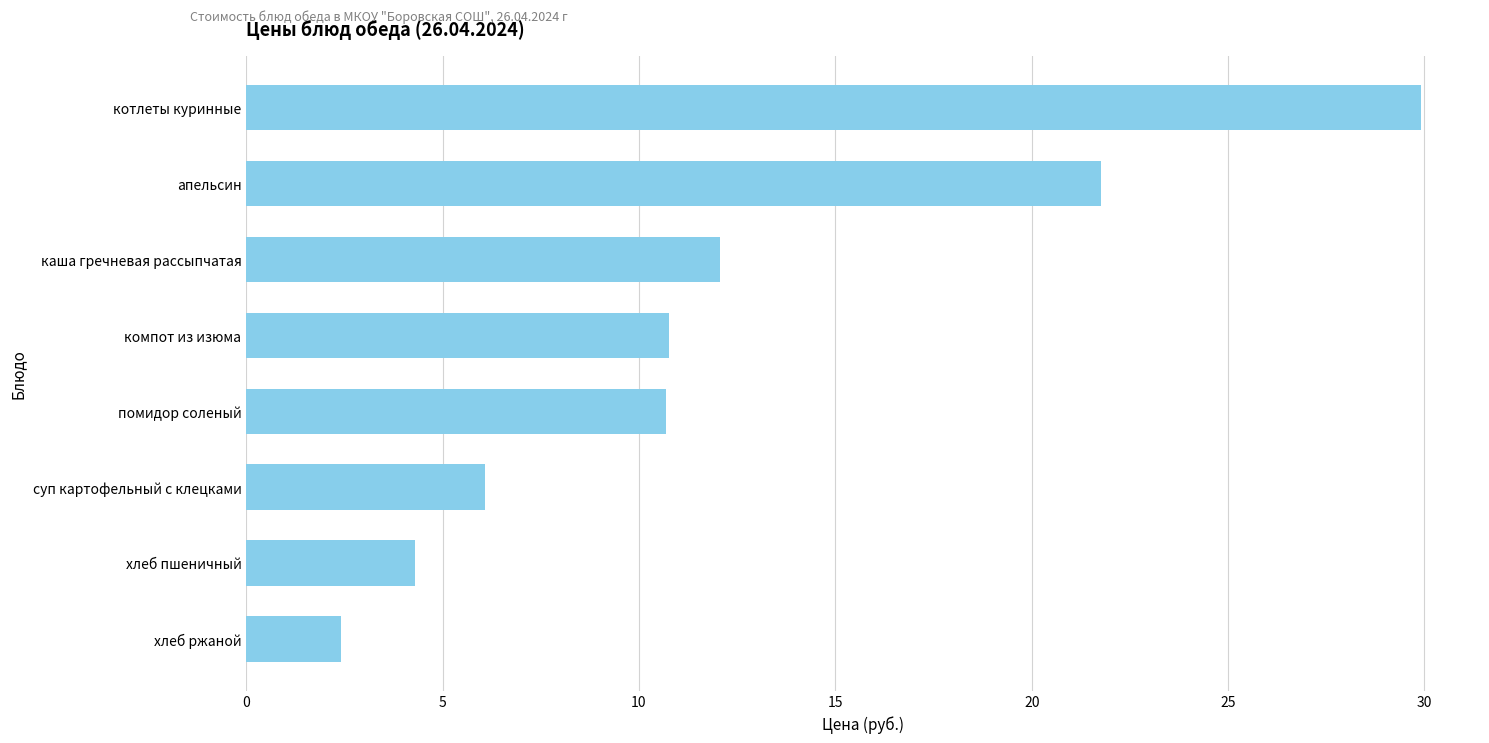

What is the sum of all values?

98.0